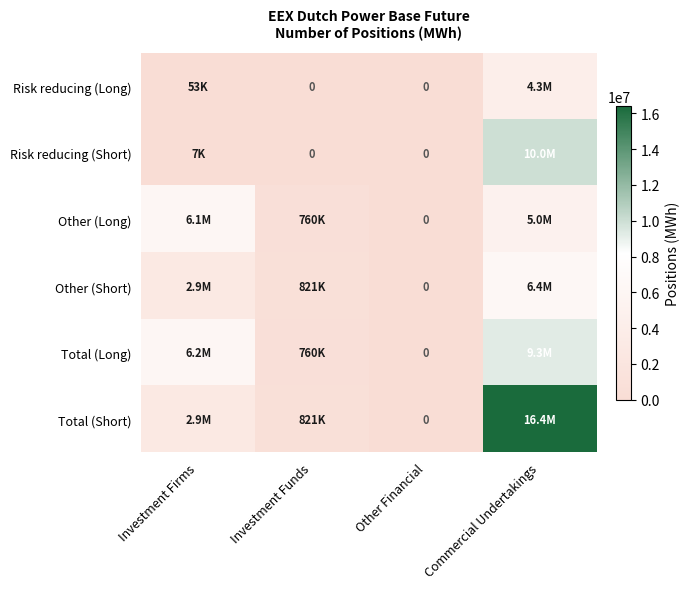

Which label corresponds to the largest value in the chart?

Commercial Undertakings